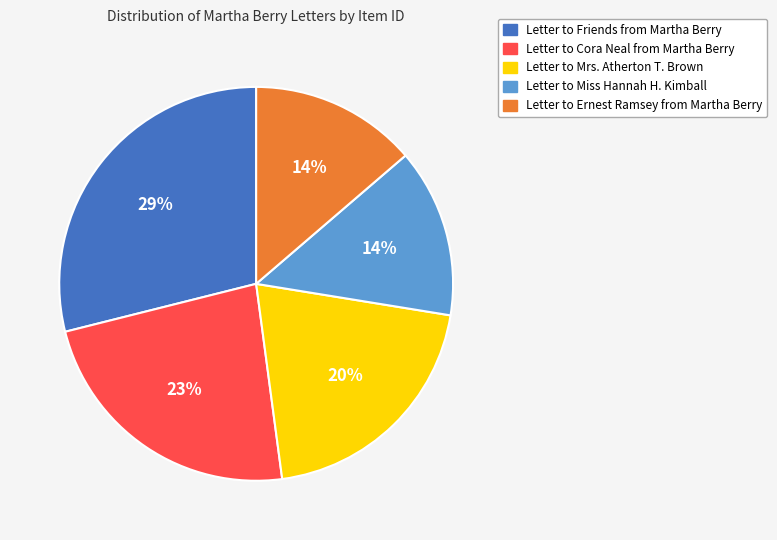

To the nearest percent, what percentage of the pie is Letter to Ernest Ramsey from Martha Berry?

14%